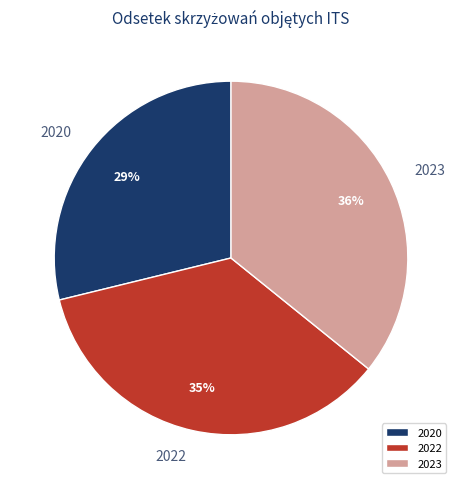

Which has a higher value, 2023 or 2020?

2023